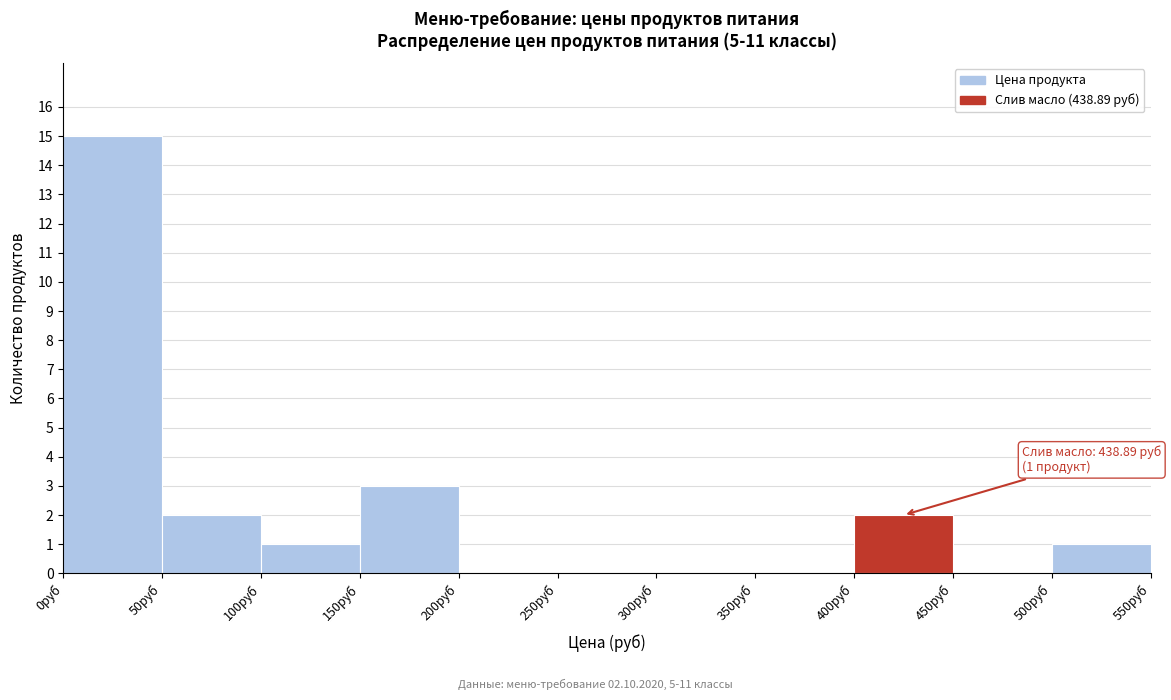

Over which range of the x-axis is the bar tallest?

0 to 50